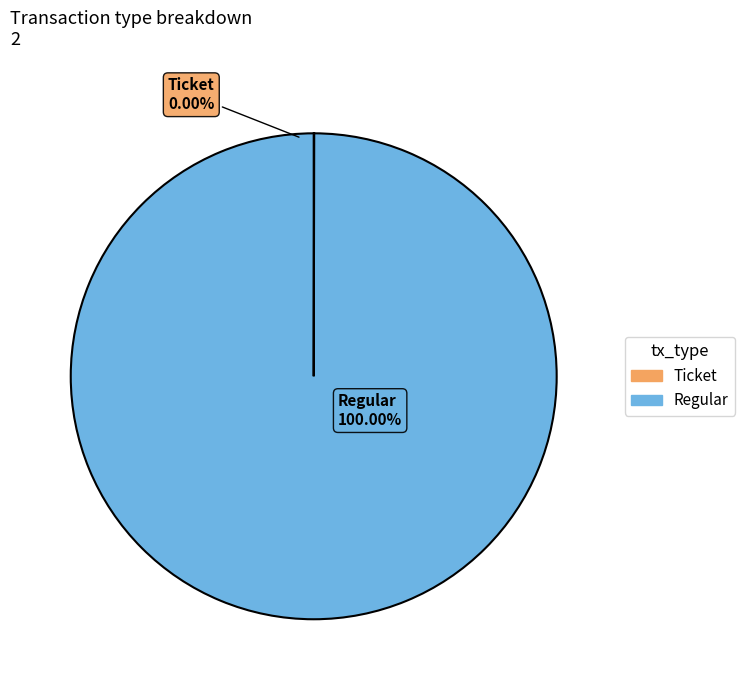

To the nearest percent, what portion does Regular represent?

100%